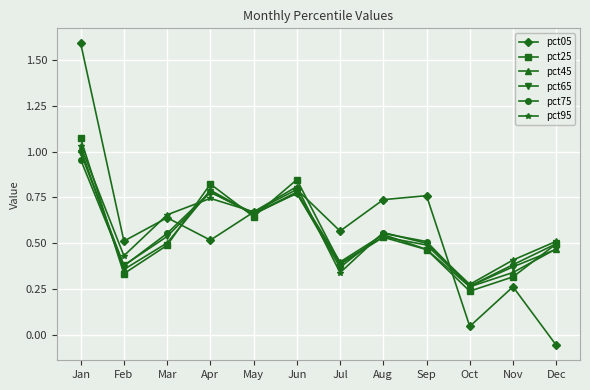

Between Apr and Nov, which series saw the biggest shift?

pct25